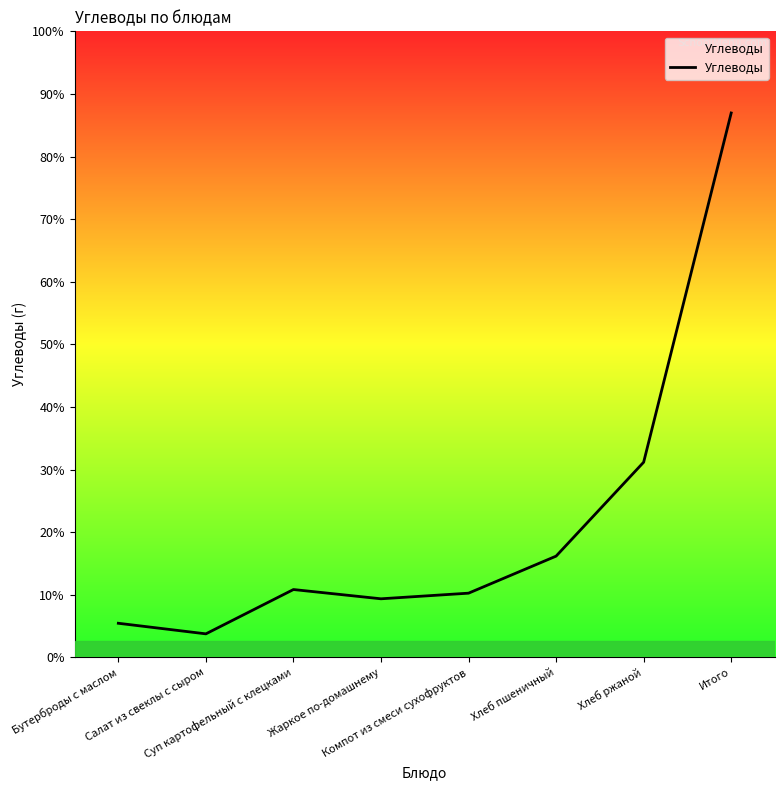

Is this an area chart (filled region under the line)?

Yes